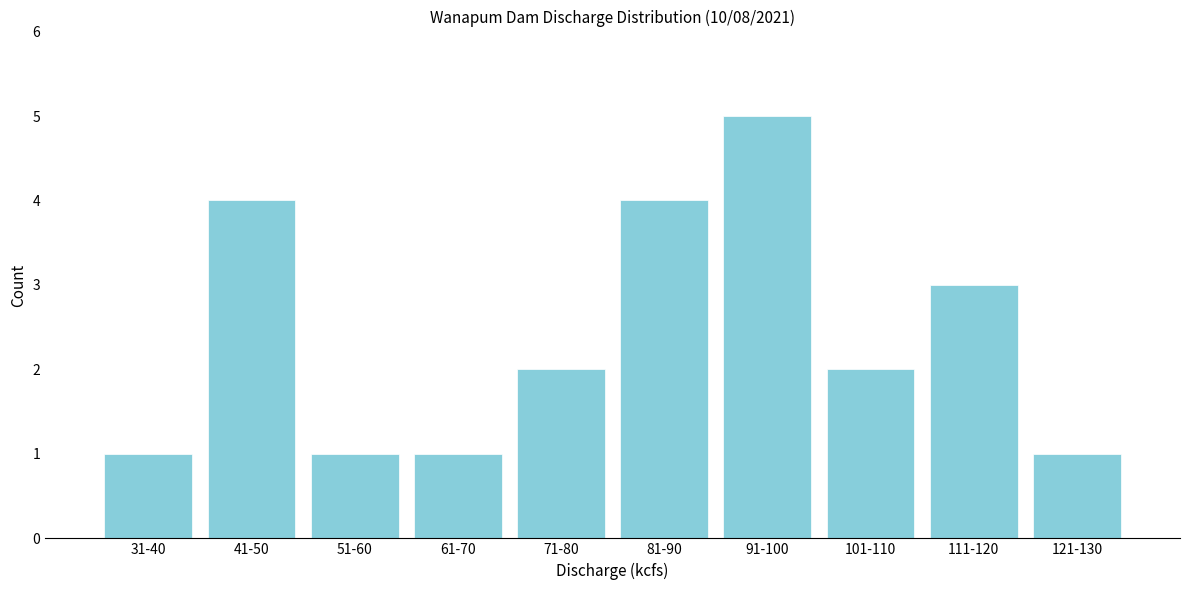

Reading left to right, what are all the values shown in this chart?

31-40=1	41-50=4	51-60=1	61-70=1	71-80=2	81-90=4	91-100=5	101-110=2	111-120=3	121-130=1